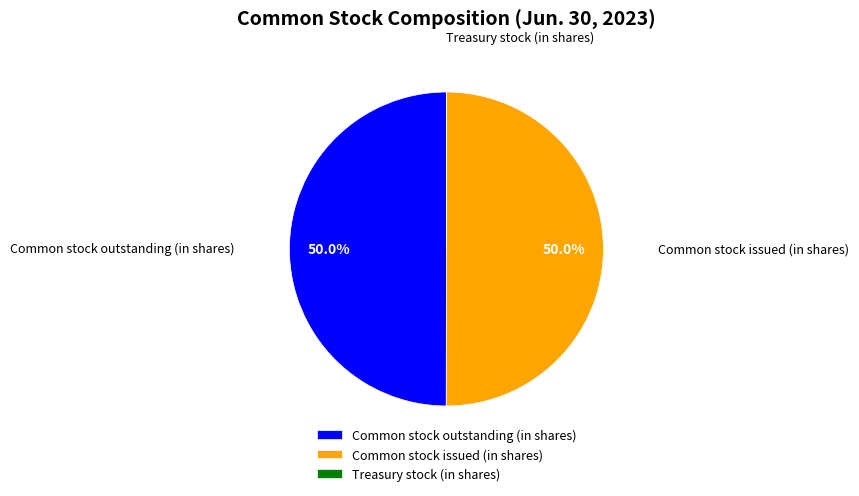

What percentage is NOT represented by Common stock outstanding (in shares)?

50.0%